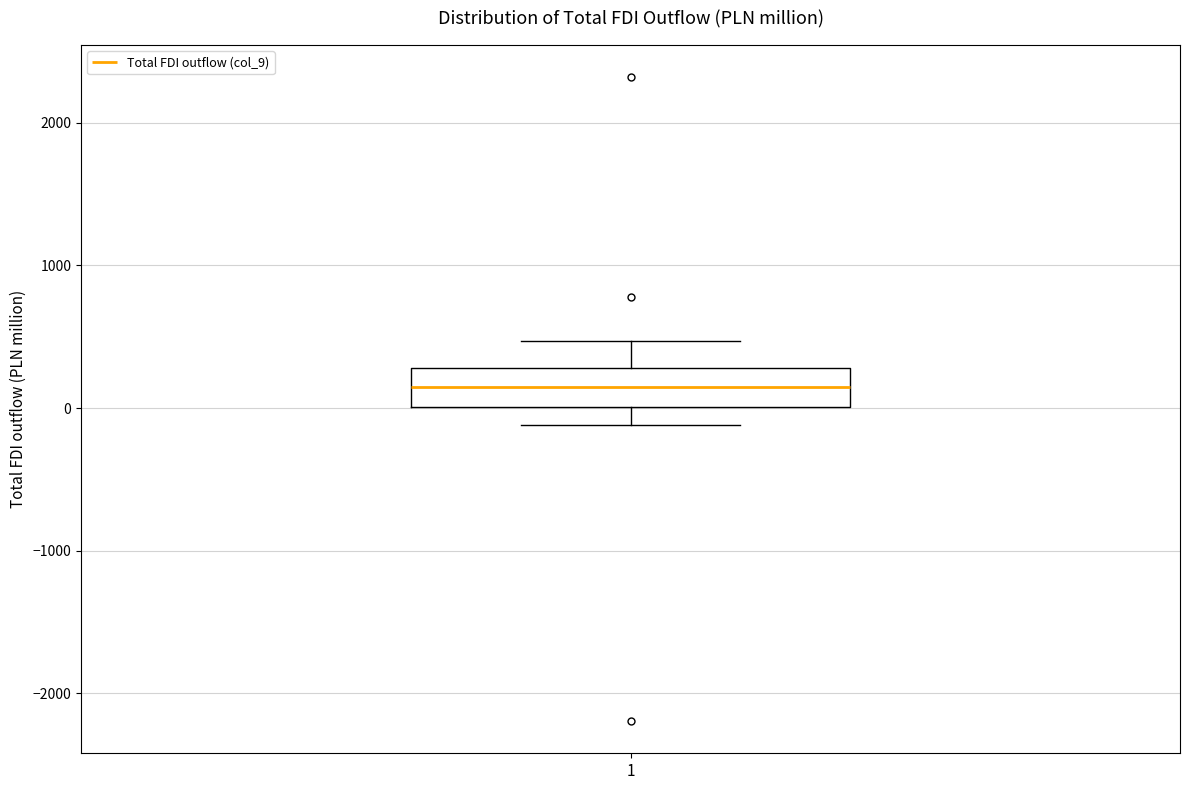

Read this box plot against the y-axis: the position of the median line, the range covered by the box, and the ends of both whiskers. The values are not printed on the chart, so give them approximately, as read against the axis.

median 200, box 0 to 300, whiskers -100 to 500